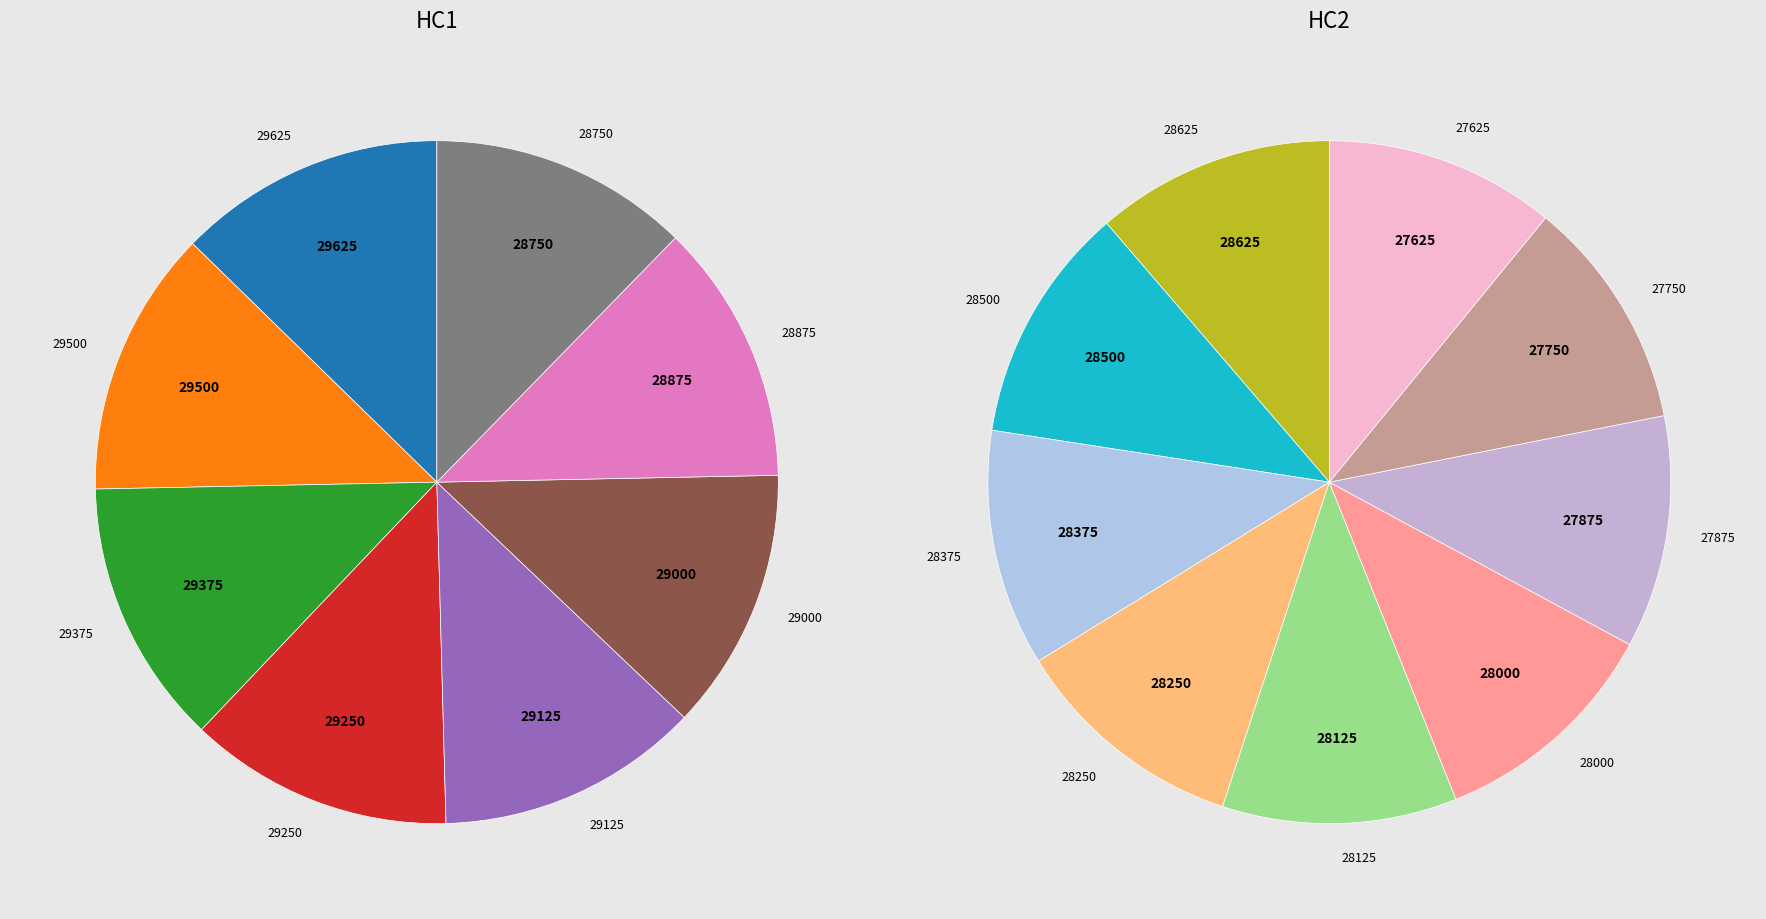

What percentage is NOT represented by 28250?

94.2%